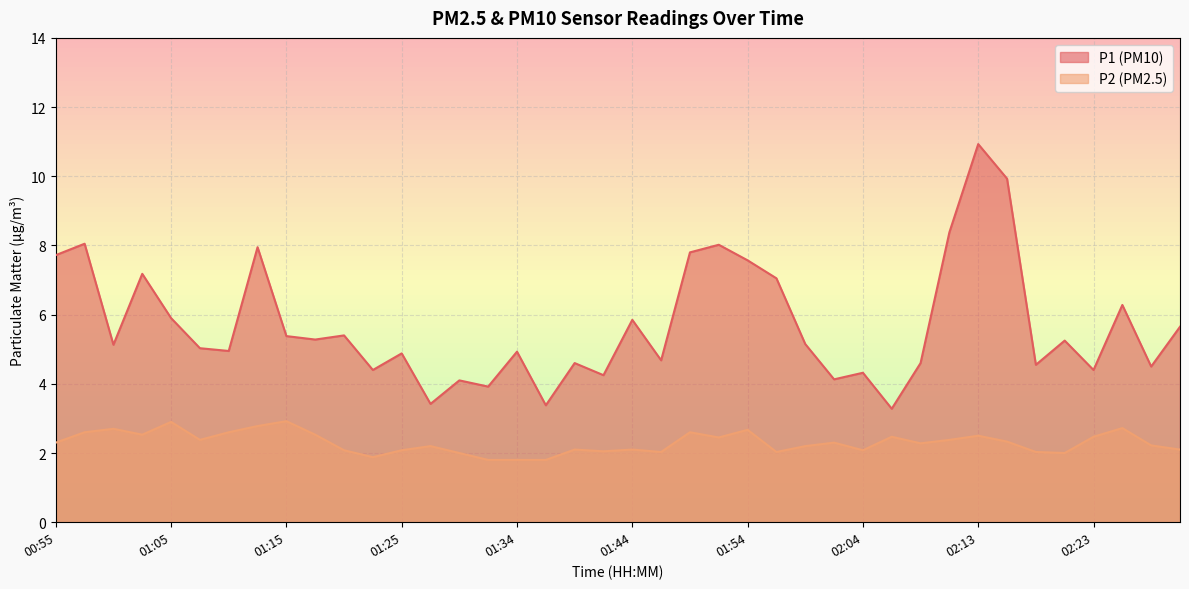

At which category does P2 reach its first local peak?

01:00